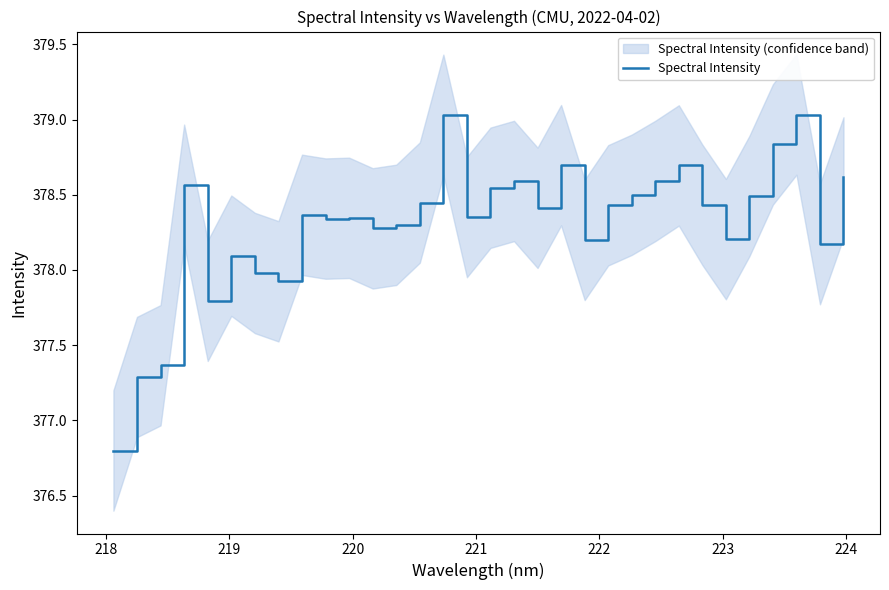

Does the chart have visible grid lines?

No